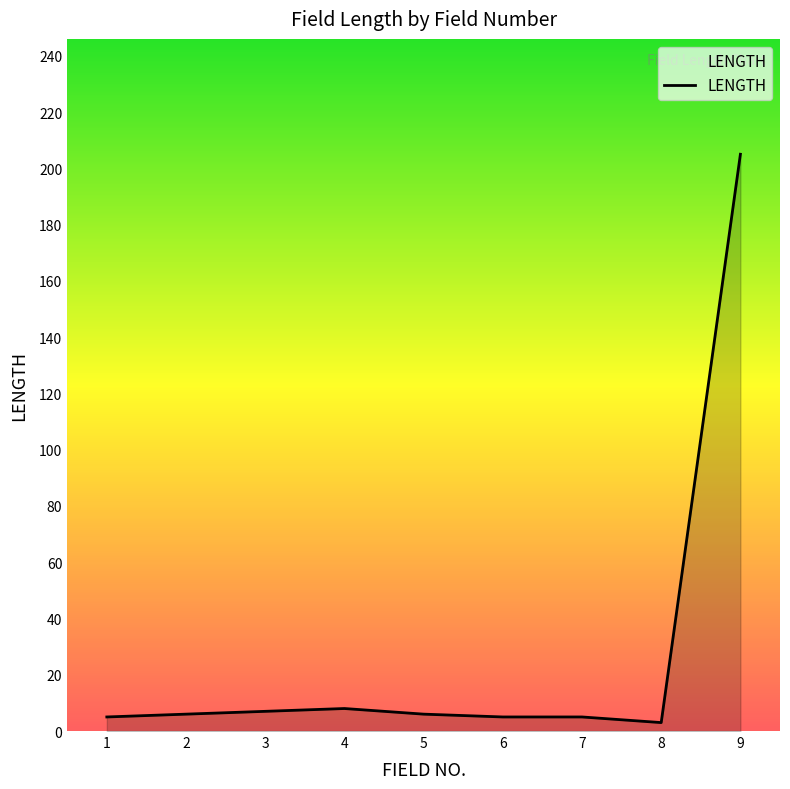

True or false: the data shows 129 at 9.

False